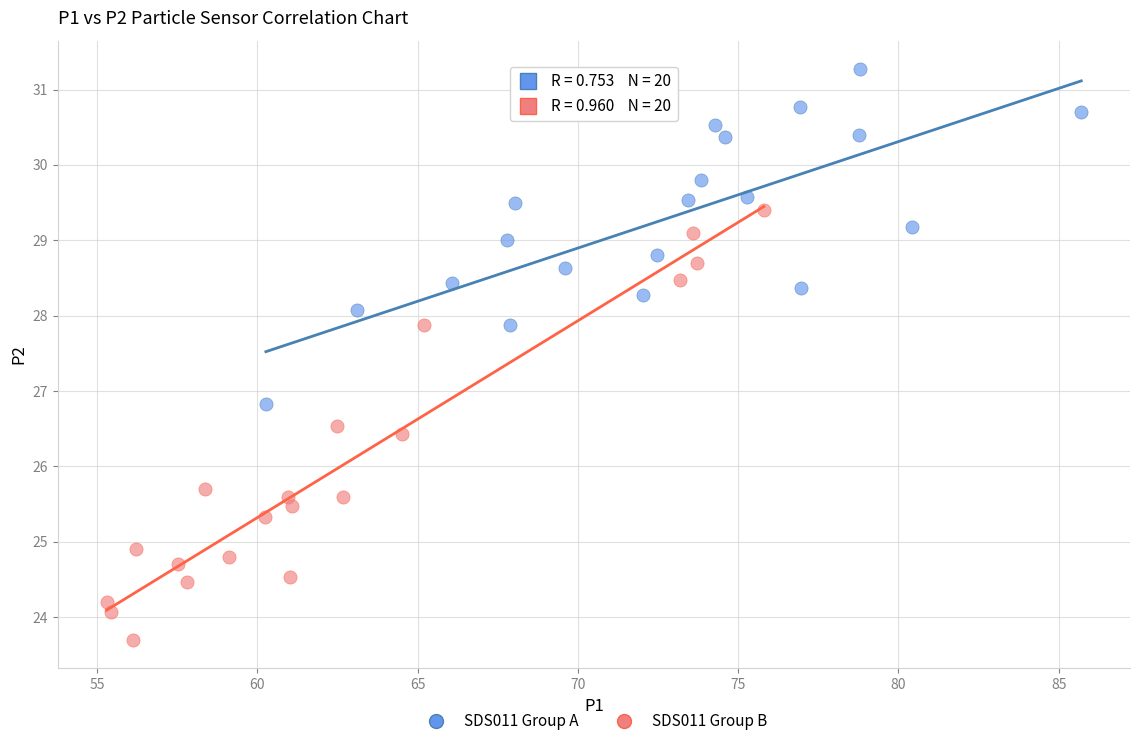

Which series has the largest Y range (max minus min)?

SDS011 Group B